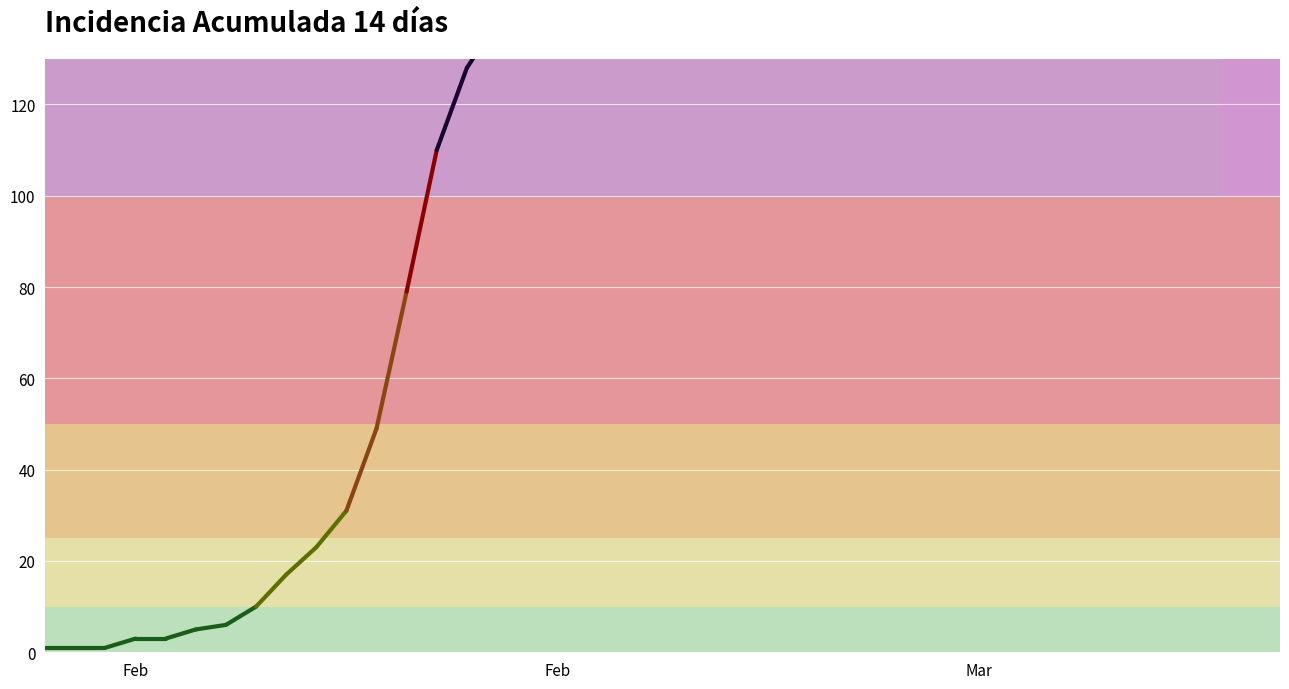

How many lines are shown in the chart?

1